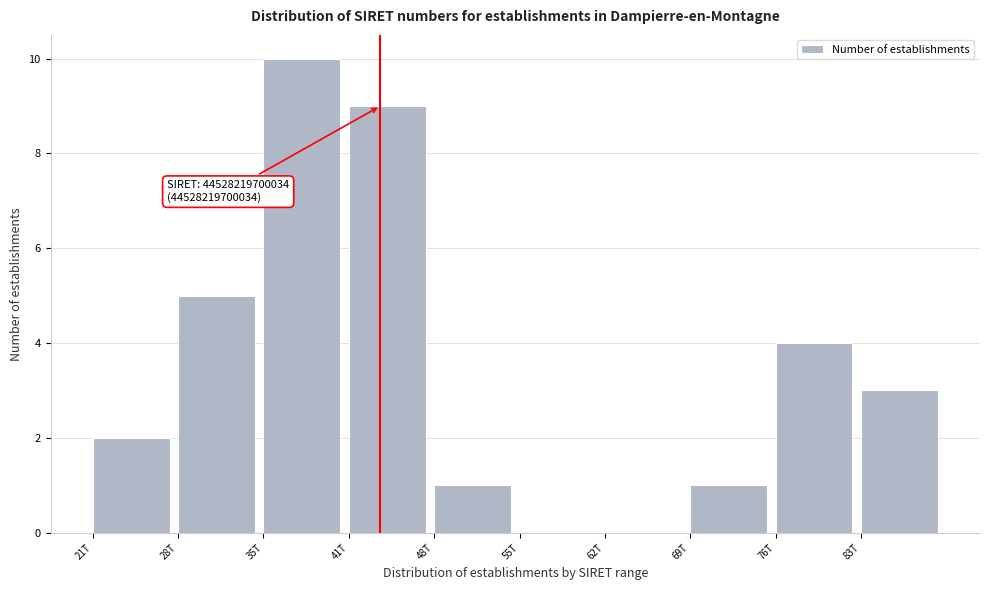

Reading left to right, transcribe all the data shown in this chart.

21T=2	28T=5	35T=10	41T=9	48T=1	55T=0	62T=0	69T=1	76T=4	83T=3